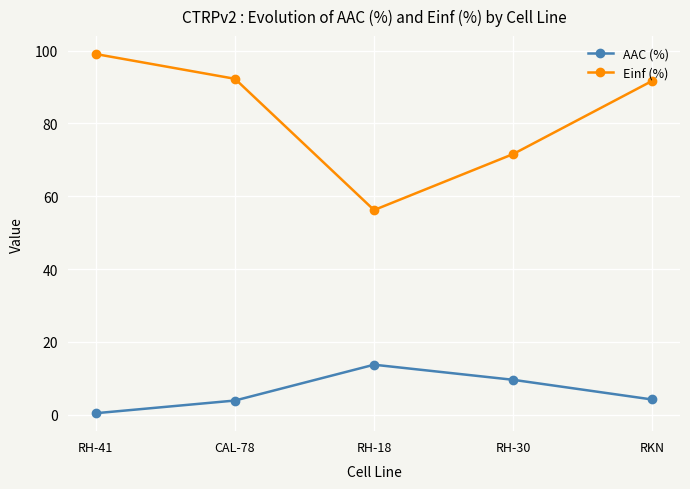

Rank the series by their maximum value, from highest to lowest.

Einf (%), AAC (%)